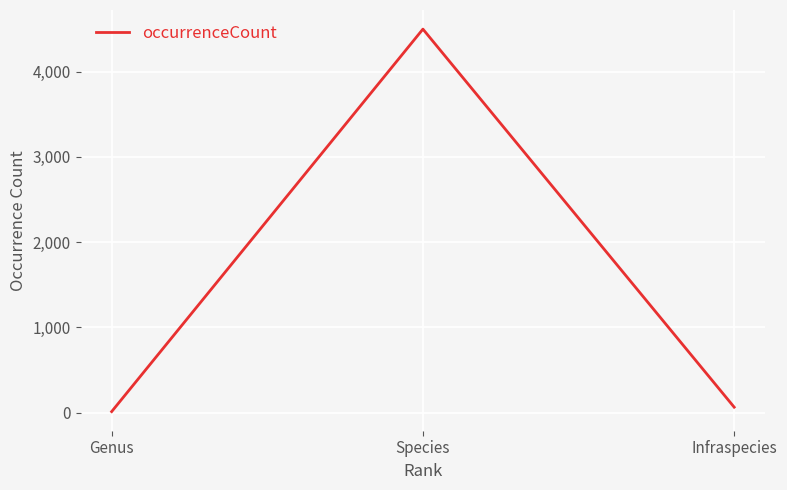

Is this an area chart (filled region under the line)?

No